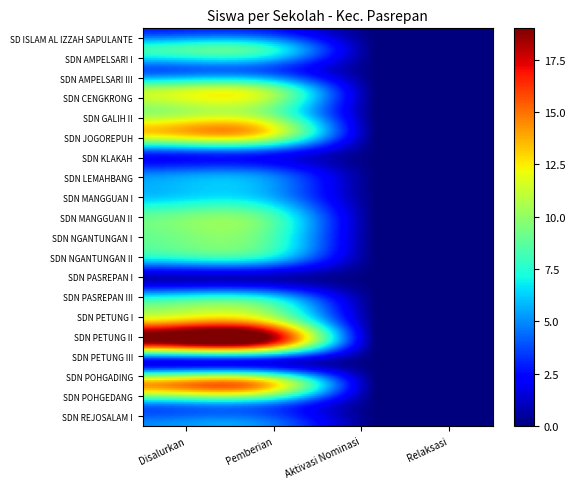

Reading left to right, transcribe all the data shown in this chart.

SD ISLAM AL IZZAH SAPULANTE: 3	3	0	0
SDN AMPELSARI I: 8	8	0	0
SDN AMPELSARI III: 4	4	0	0
SDN CENGKRONG: 11	11	0	0
SDN GALIH II: 10	10	0	0
SDN JOGOREPUH: 13	13	0	0
SDN KLAKAH: 3	3	0	0
SDN LEMAHBANG: 5	5	0	0
SDN MANGGUAN I: 6	6	0	0
SDN MANGGUAN II: 9	9	0	0
SDN NGANTUNGAN I: 9	9	0	0
SDN NGANTUNGAN II: 7	7	0	0
SDN PASREPAN I: 1	1	0	0
SDN PASREPAN III: 8	8	0	0
SDN PETUNG I: 13	13	0	0
SDN PETUNG II: 19	19	0	0
SDN PETUNG III: 2	2	0	0
SDN POHGADING: 14	14	0	0
SDN POHGEDANG: 5	5	0	0
SDN REJOSALAM I: 5	5	0	0